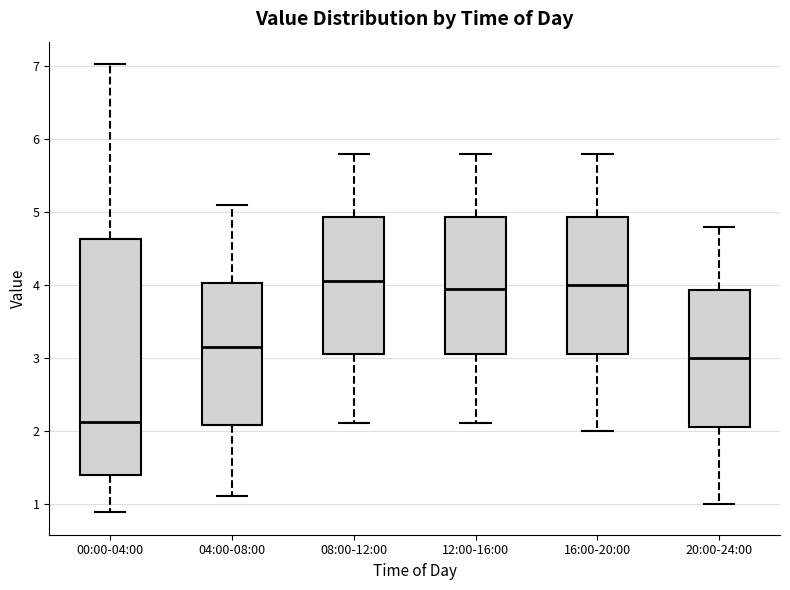

Reading left to right, read every box against the y-axis: the position of its median line, the range the box covers, and the ends of its whiskers. The values are not printed on the chart, so give them approximately, as read against the axis.

00:00-04:00: median 2.1, box 1.4 to 4.6, whiskers 0.9 to 7.0
04:00-08:00: median 3.2, box 2.1 to 4.0, whiskers 1.1 to 5.1
08:00-12:00: median 4.1, box 3.1 to 4.9, whiskers 2.1 to 5.8
12:00-16:00: median 4.0, box 3.1 to 4.9, whiskers 2.1 to 5.8
16:00-20:00: median 4.0, box 3.1 to 4.9, whiskers 2.0 to 5.8
20:00-24:00: median 3.0, box 2.1 to 3.9, whiskers 1.0 to 4.8